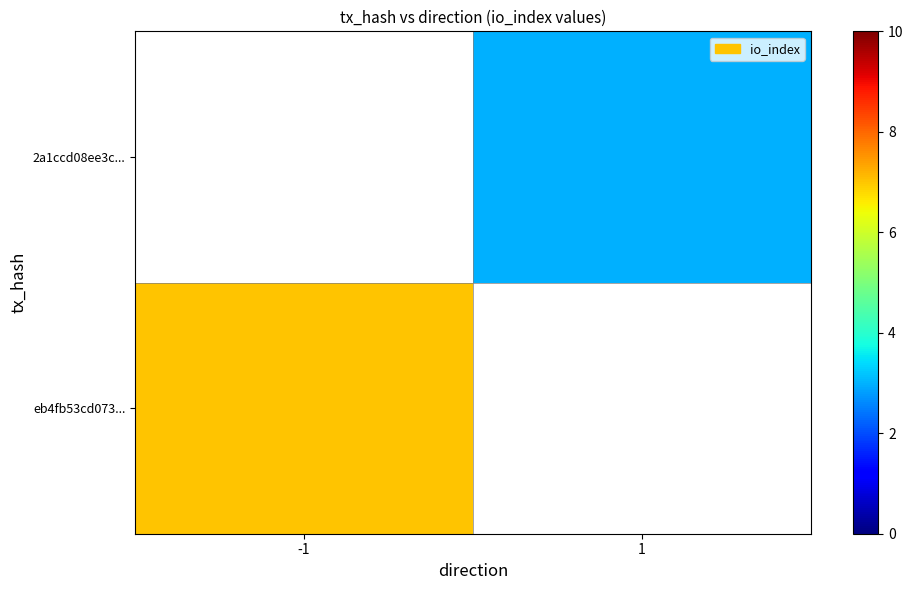

What is the total value across all series at -1?

7